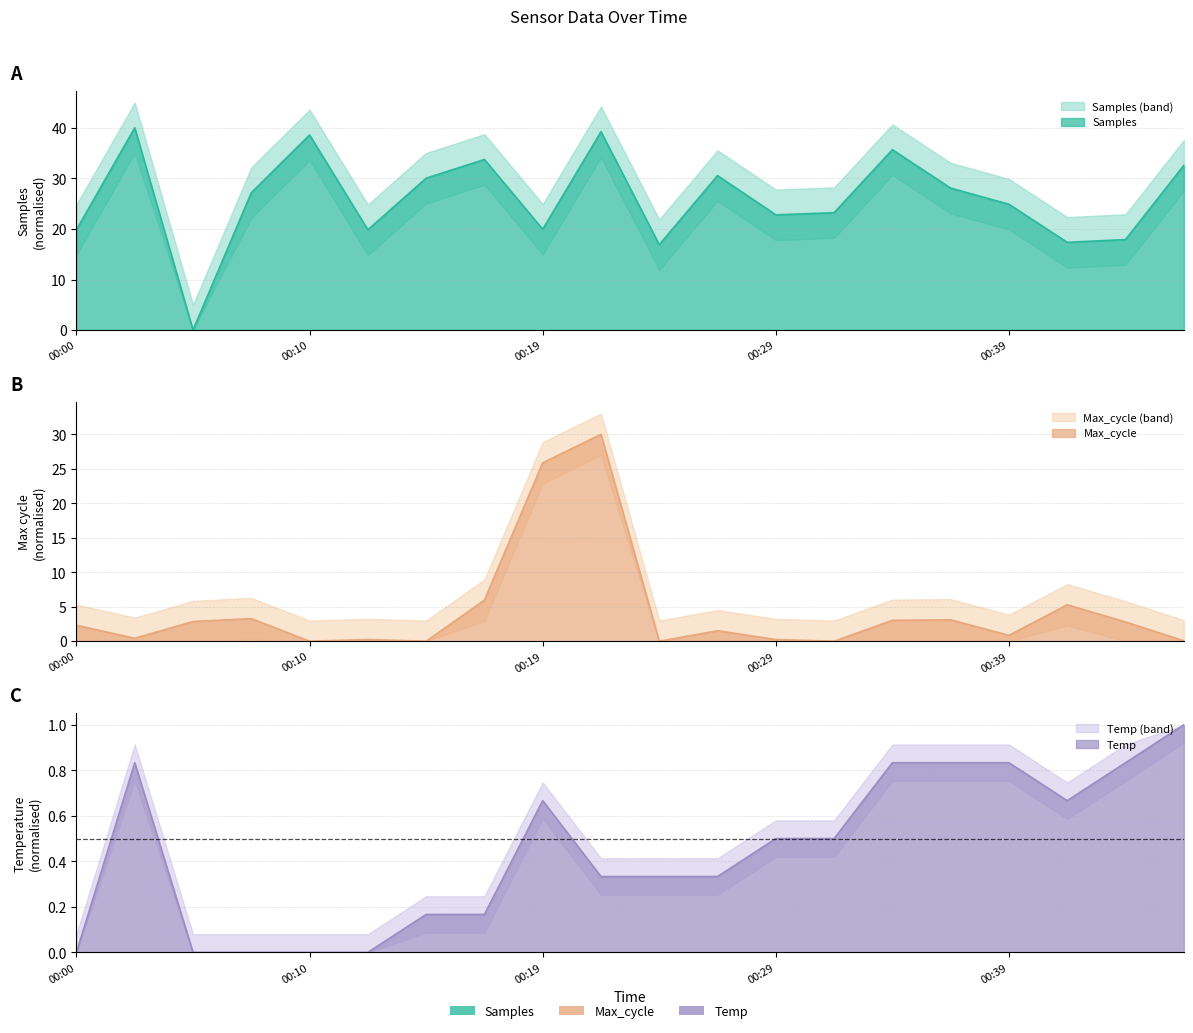

Rank the series by their average value, from lowest to highest.

Temp, Max_cycle, Samples